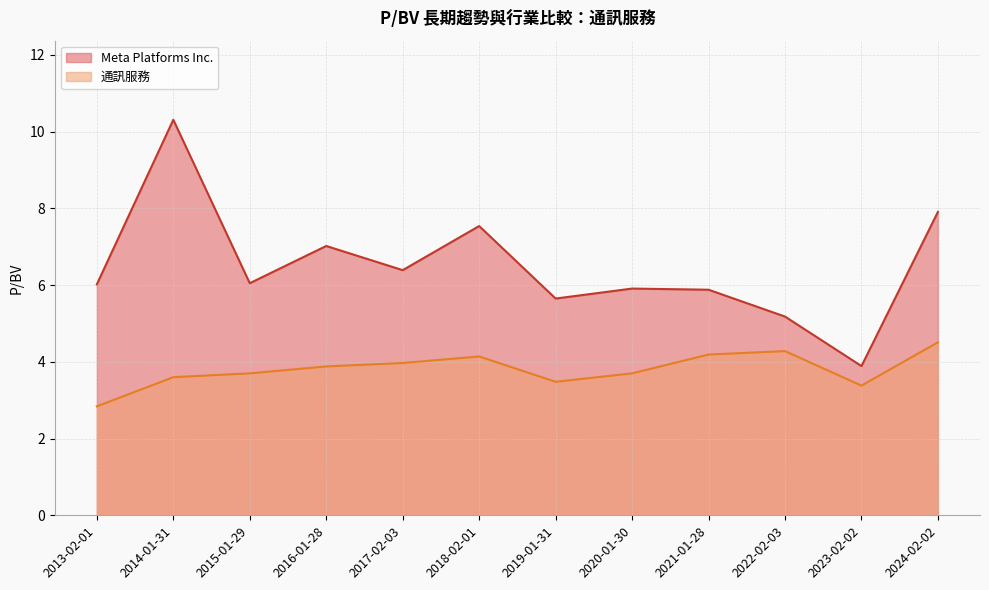

Reading right to left, transcribe all the data shown in this chart.

Meta Platforms Inc.: 2013-02-01=6.0	2014-01-31=10.3	2015-01-29=6.0	2016-01-28=7.0	2017-02-03=6.4	2018-02-01=7.5	2019-01-31=5.7	2020-01-30=5.9	2021-01-28=5.9	2022-02-03=5.2	2023-02-02=3.9	2024-02-02=7.9
通訊服務: 2013-02-01=2.8	2014-01-31=3.6	2015-01-29=3.7	2016-01-28=3.9	2017-02-03=4.0	2018-02-01=4.1	2019-01-31=3.5	2020-01-30=3.7	2021-01-28=4.2	2022-02-03=4.3	2023-02-02=3.4	2024-02-02=4.5